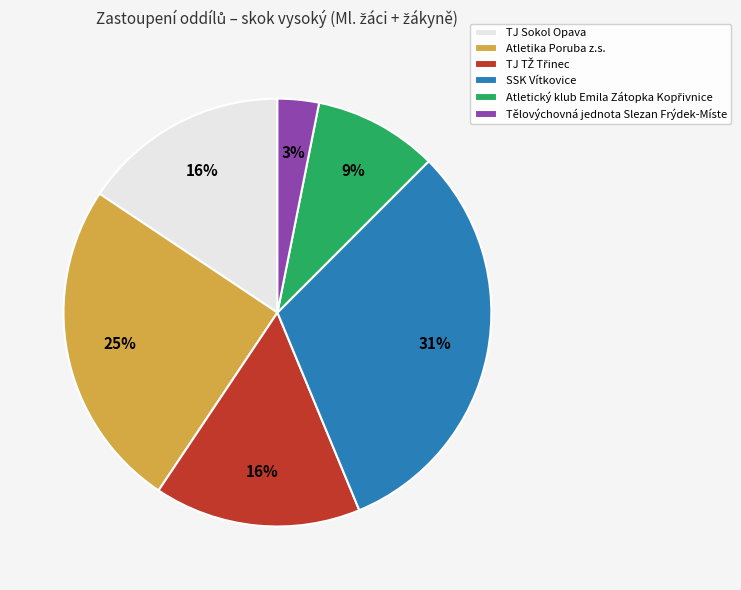

To the nearest percent, what percentage of the pie is TJ Sokol Opava?

16%